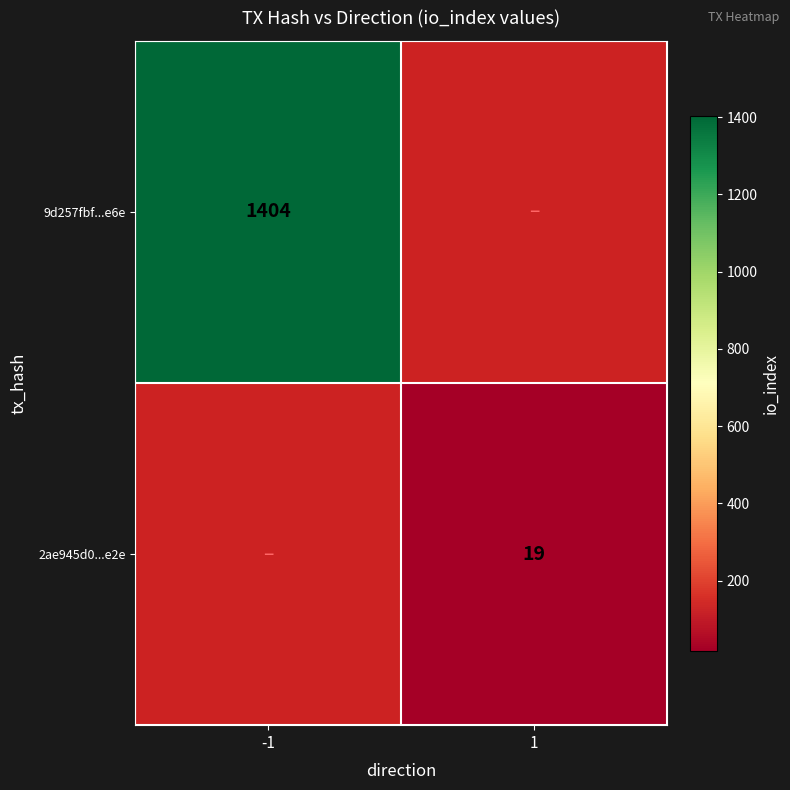

The value of 9d257fbf...e6e at -1 is 1404. True or false?

True